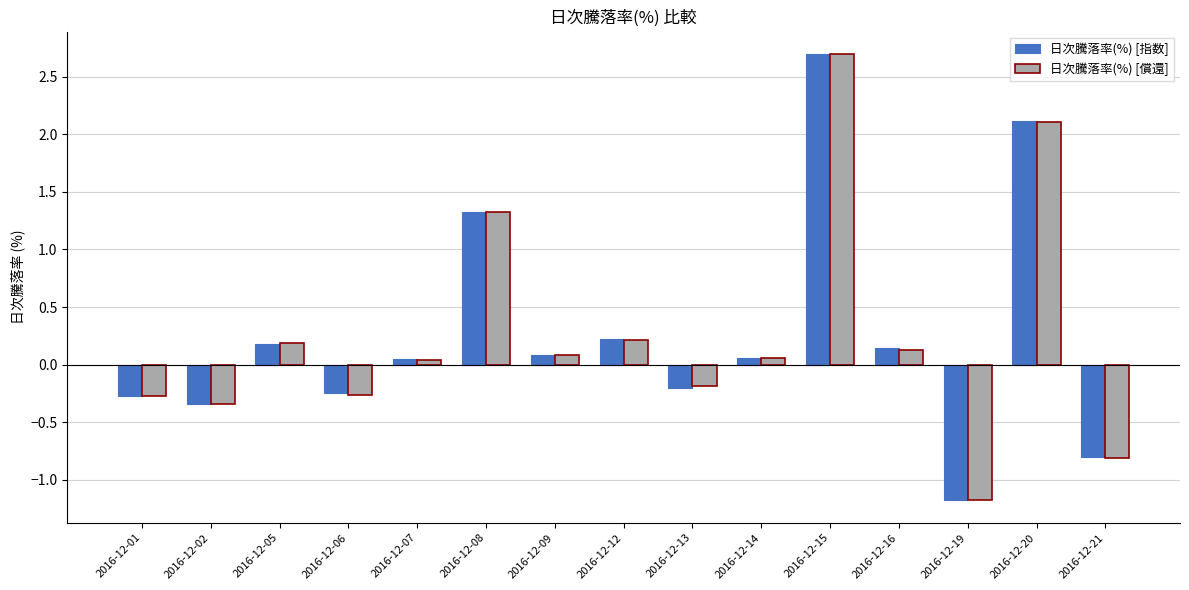

At which category does the chart reach its minimum across all series?

2016-12-19